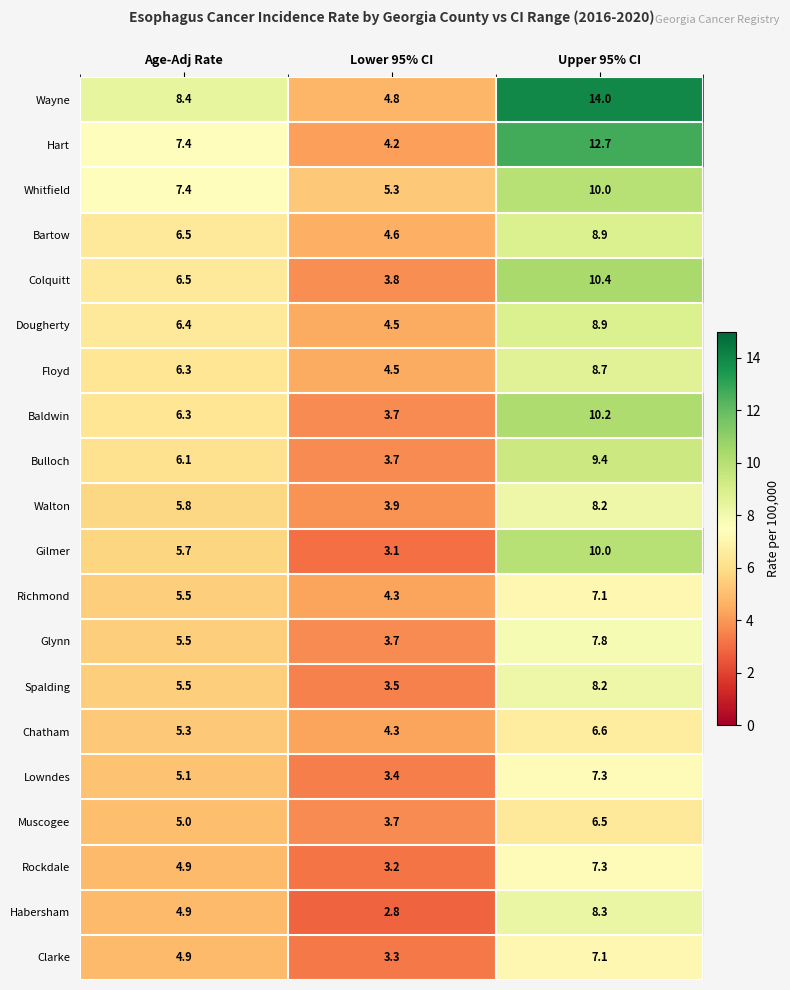

Which series has the largest range (max minus min)?

Wayne